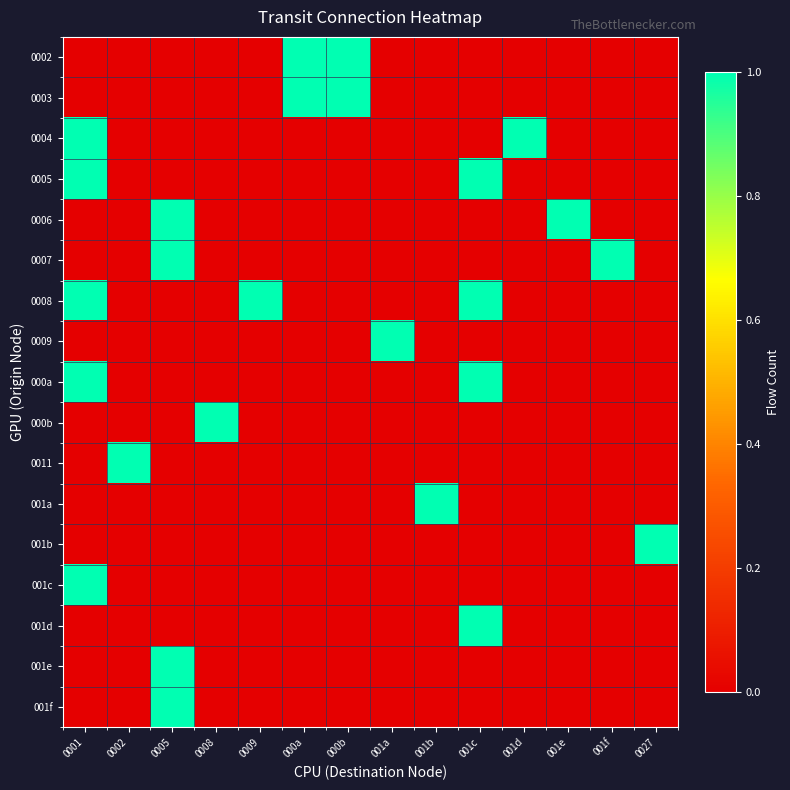

Which has a higher value, 001d or 0005?

001d